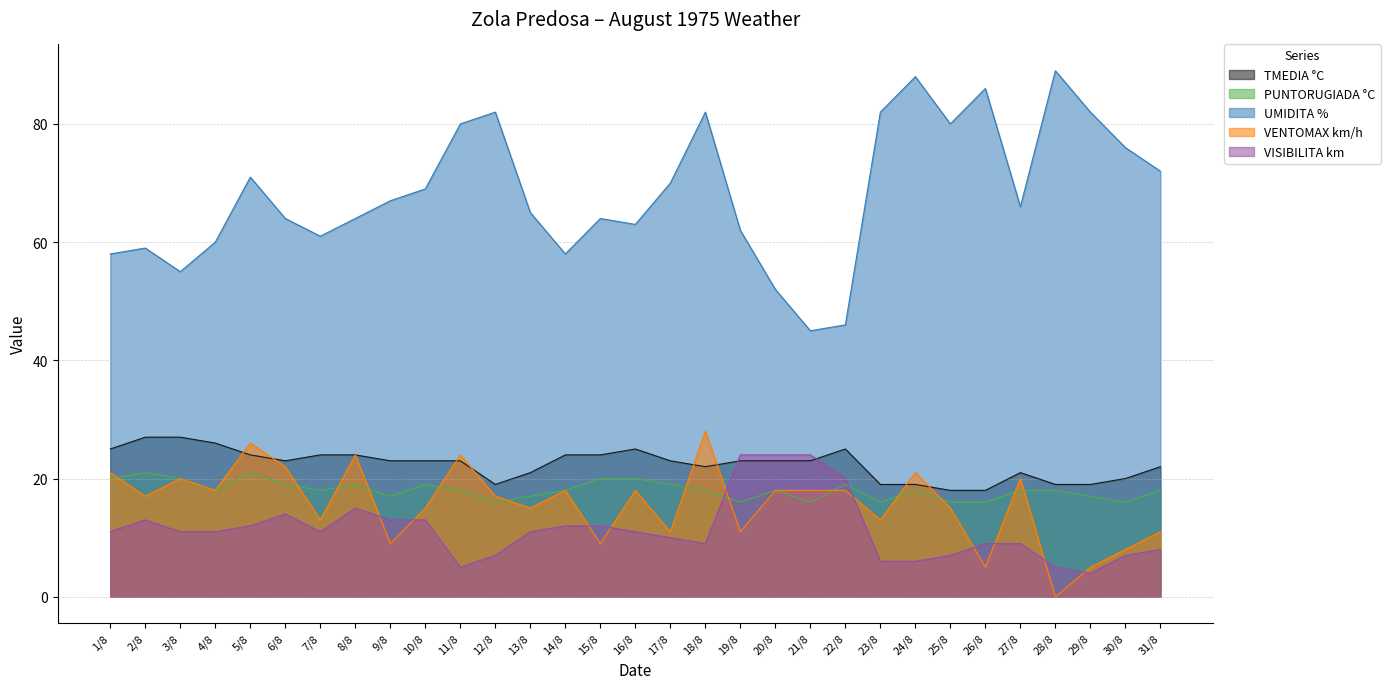

Reading left to right, extract all data points from this chart.

TMEDIA °C: 25	27	27	26	24	23	24	24	23	23	23	19	21	24	24	25	23	22	23	23	23	25	19	19	18	18	21	19	19	20	22
PUNTORUGIADA °C: 20	21	20	18	21	19	18	19	17	19	18	16	17	18	20	20	19	18	16	18	16	19	16	18	16	16	18	18	17	16	18
UMIDITA %: 58	59	55	60	71	64	61	64	67	69	80	82	65	58	64	63	70	82	62	52	45	46	82	88	80	86	66	89	82	76	72
VENTOMAX km/h: 21	17	20	18	26	22	13	24	9	15	24	17	15	18	9	18	11	28	11	18	18	18	13	21	15	5	20	0	5	8	11
VISIBILITA km: 11	13	11	11	12	14	11	15	13	13	5	7	11	12	12	11	10	9	24	24	24	20	6	6	7	9	9	5	4	7	8